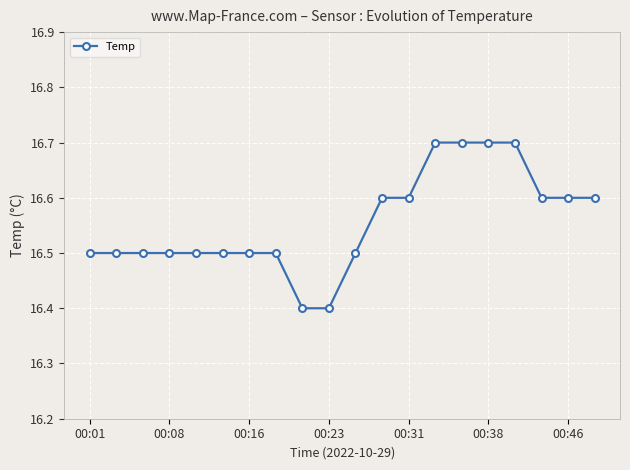

What is the difference between the second highest and second lowest values?

0.3